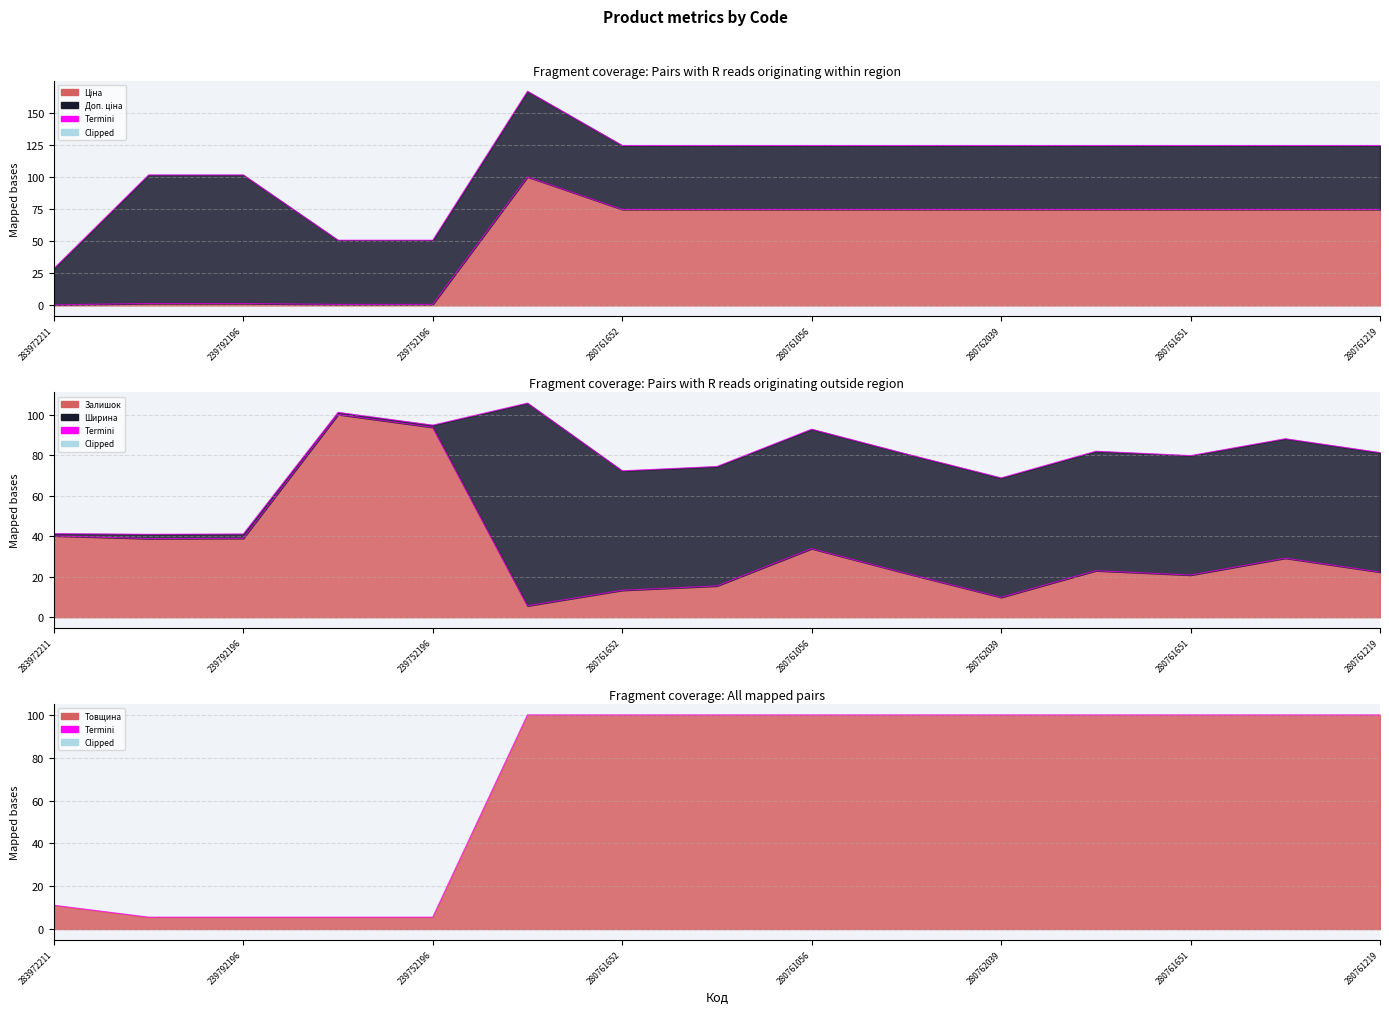

Read the Ціна Termini value at 280761056.

74.7